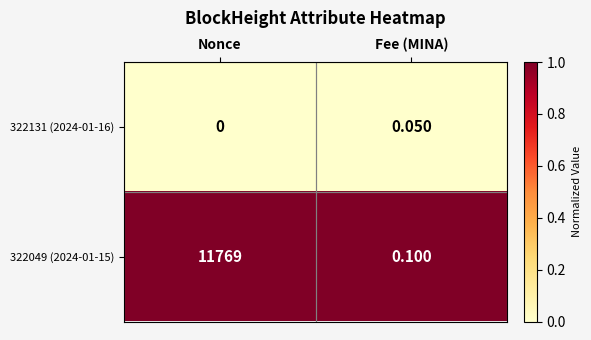

What is the total value across all series at Nonce?

11769.0